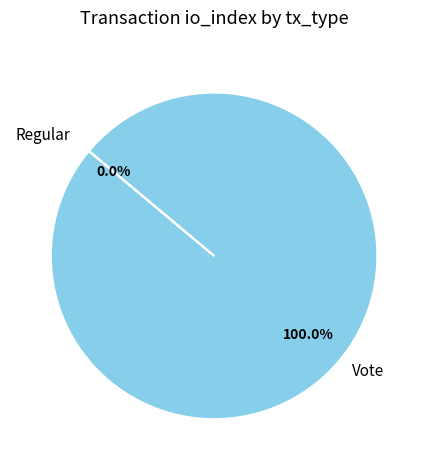

Is there any slice that represents more than half of the pie?

Yes